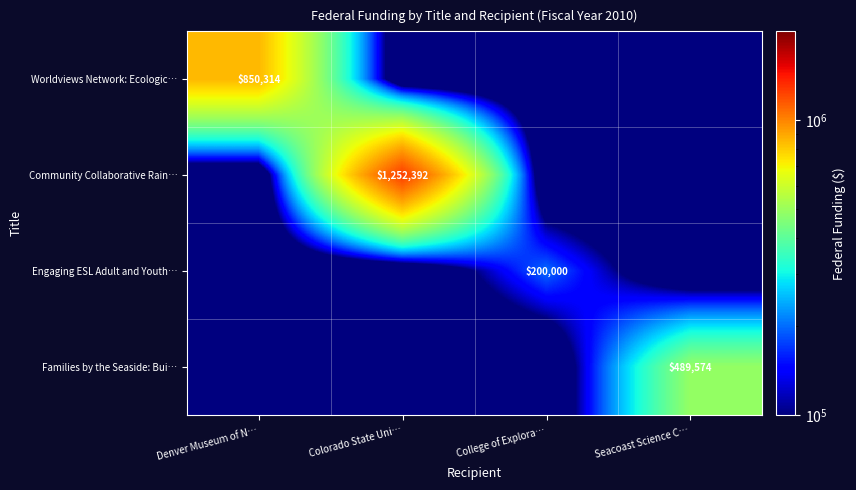

At how many categories does at least one series exceed 525123?

2